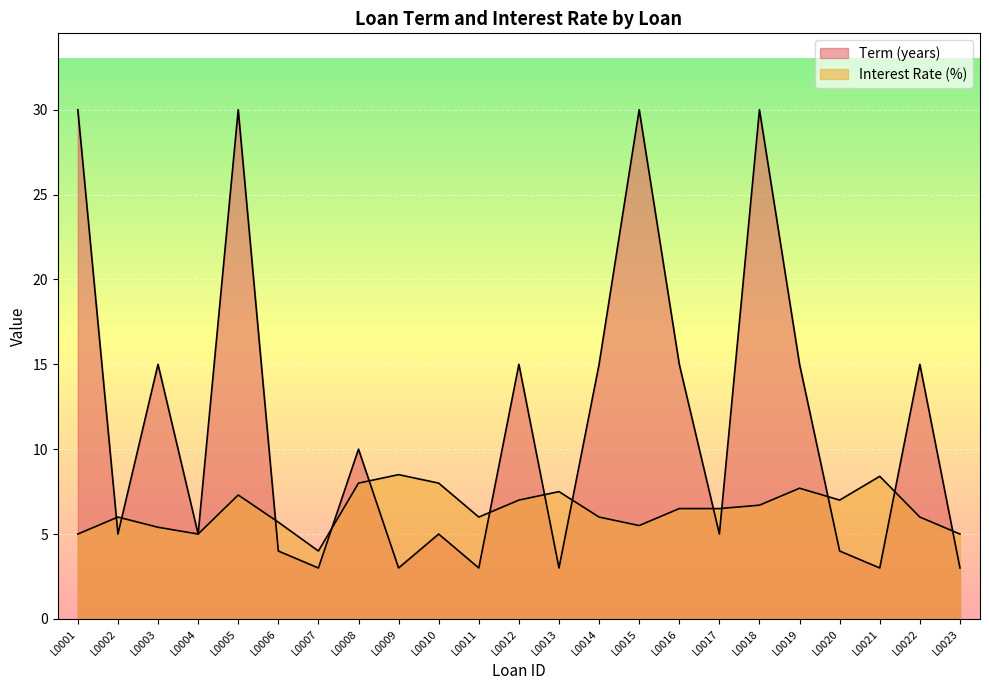

At how many categories does at least one series exceed 16?

4